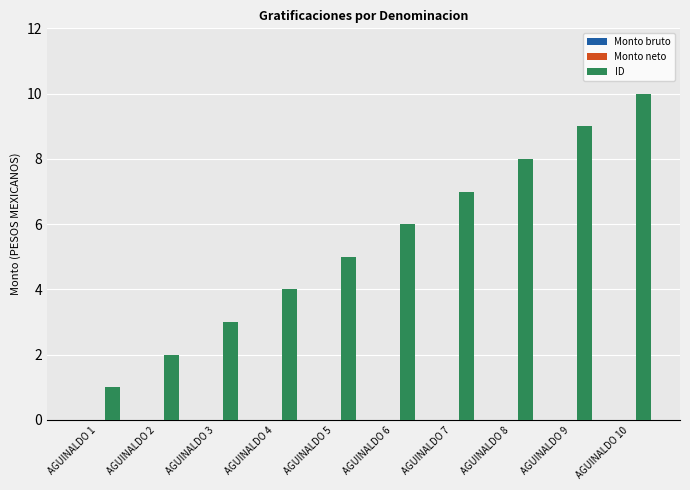

True or false: the data shows 3 at AGUINALDO 2.

False